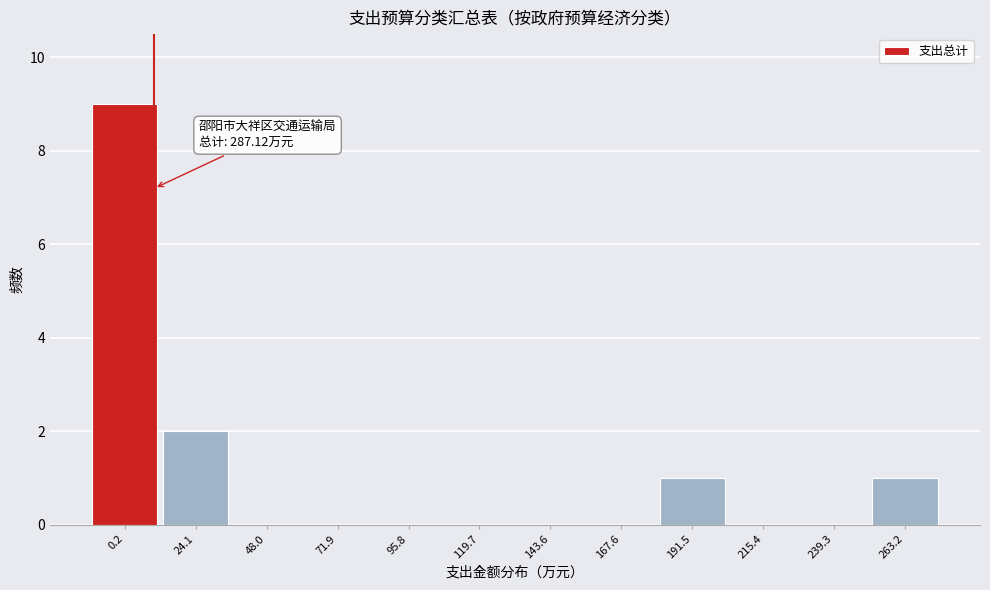

Reading left to right, what are all the values shown in this chart?

0.2=9	24.1=2	48.0=0	71.9=0	95.8=0	119.7=0	143.6=0	167.6=0	191.5=1	215.4=0	239.3=0	263.2=1